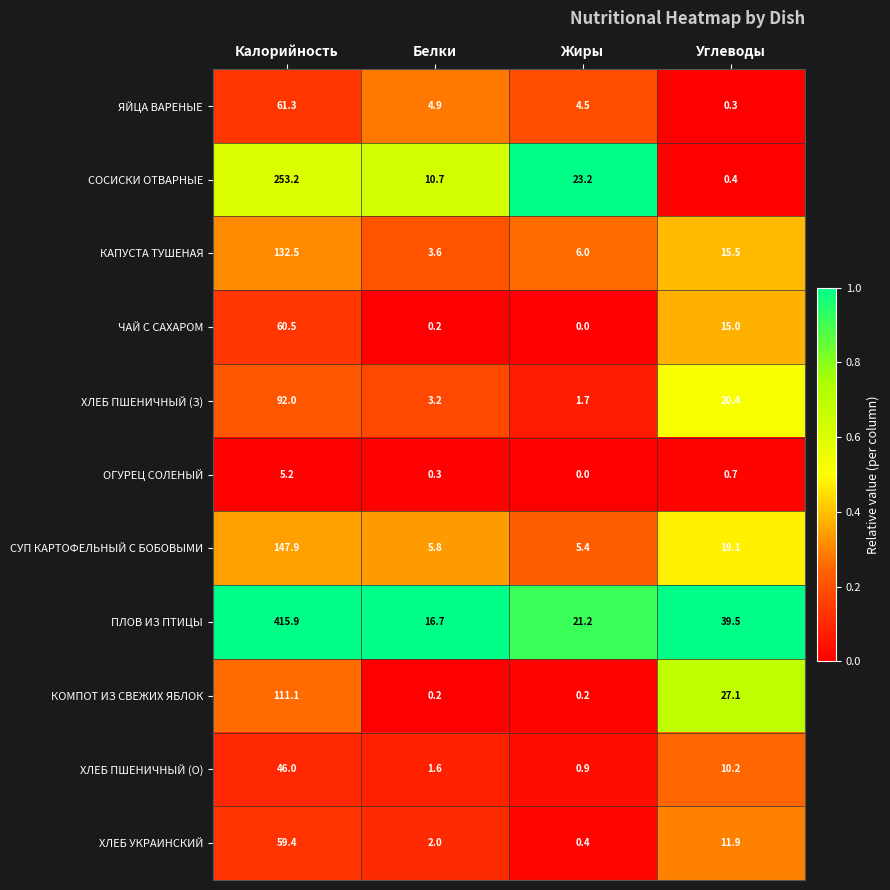

Where is ХЛЕБ ПШЕНИЧНЫЙ (З) nearest to the value 46?

Углеводы